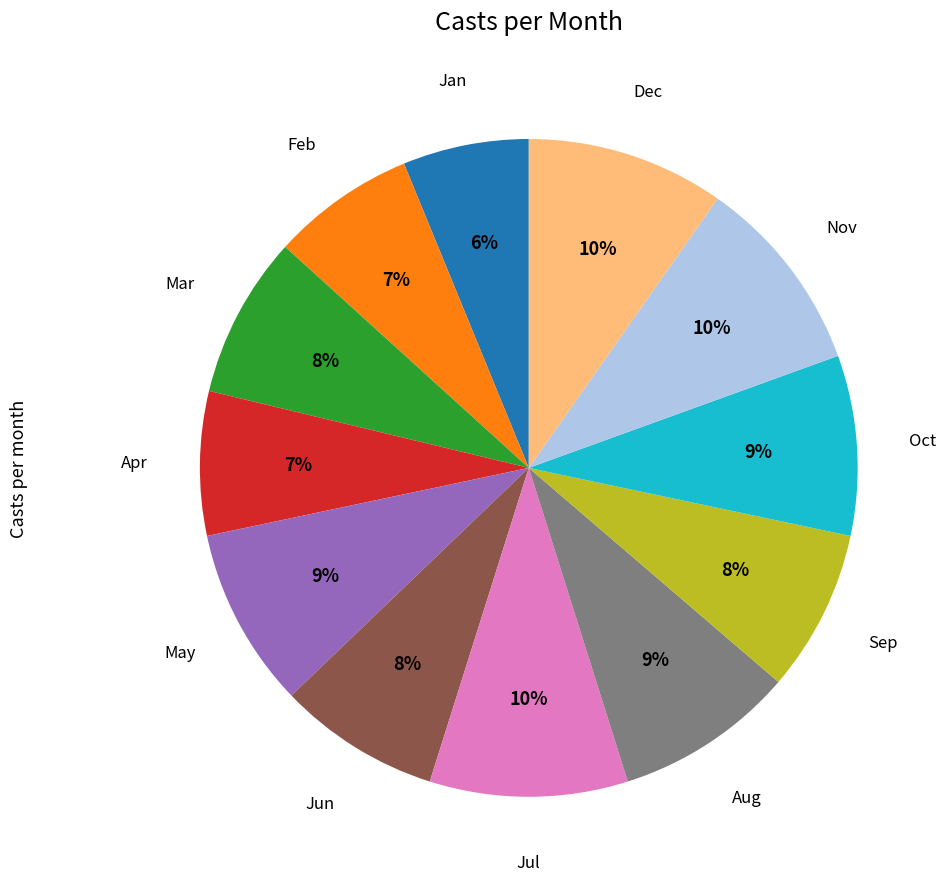

To the nearest percent, what is the average slice percentage?

8%